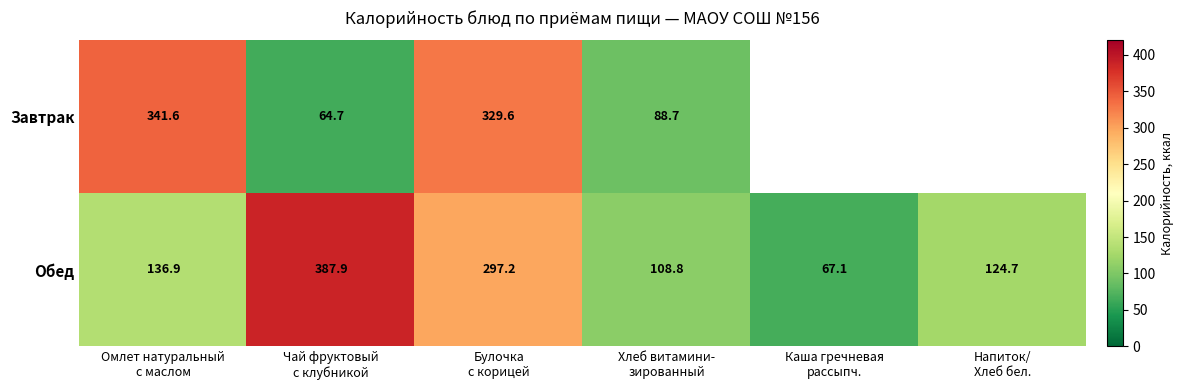

What is the difference between the maximum and minimum values in the Обед series?

320.8